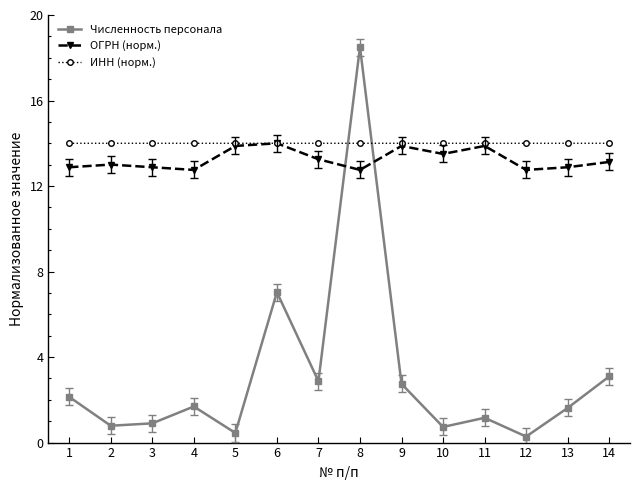

What are all the series names shown in the legend?

Численность персонала, ОГРН (норм.), ИНН (норм.)